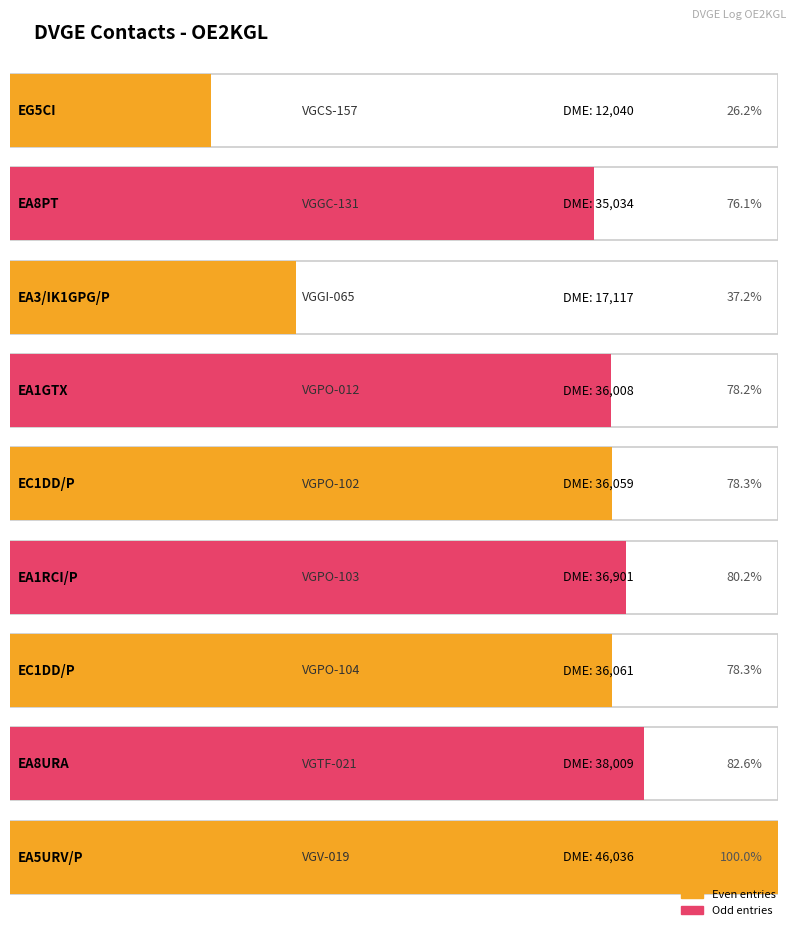

What is the minimum value shown in the chart?

12040